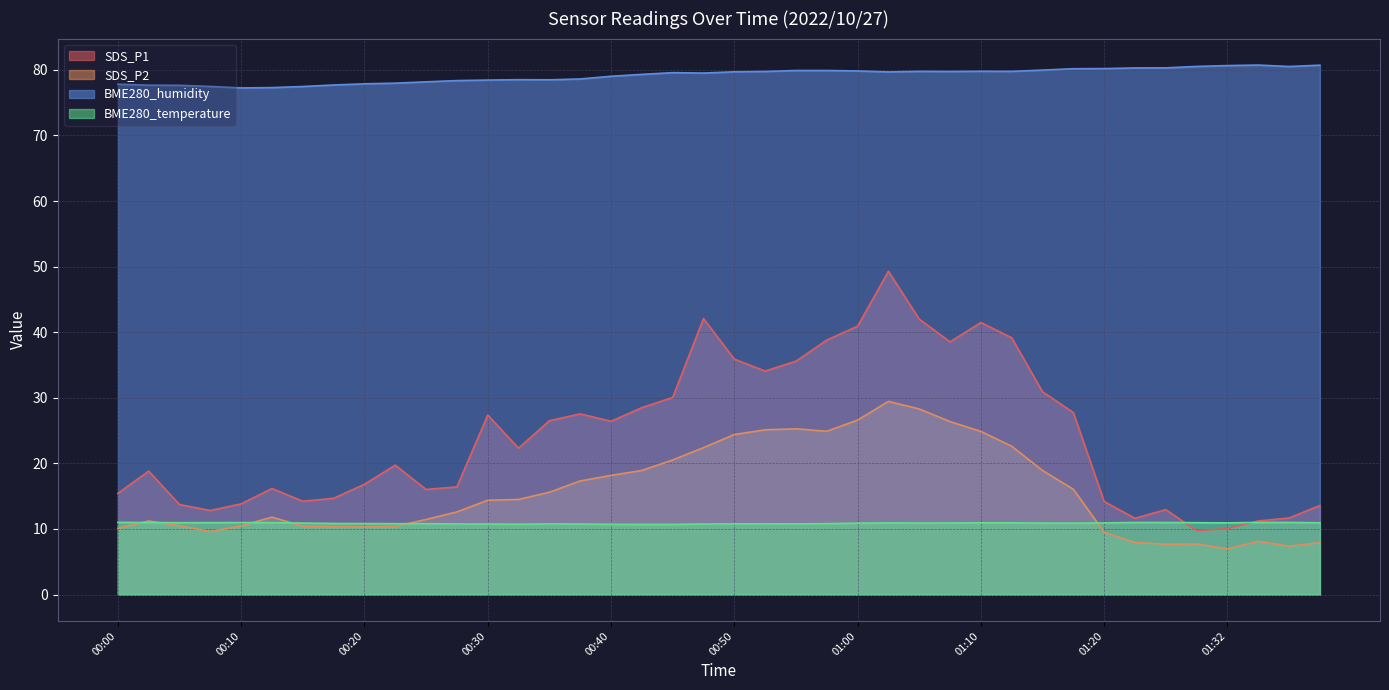

How many data points in SDS_P2 are above 14?

20